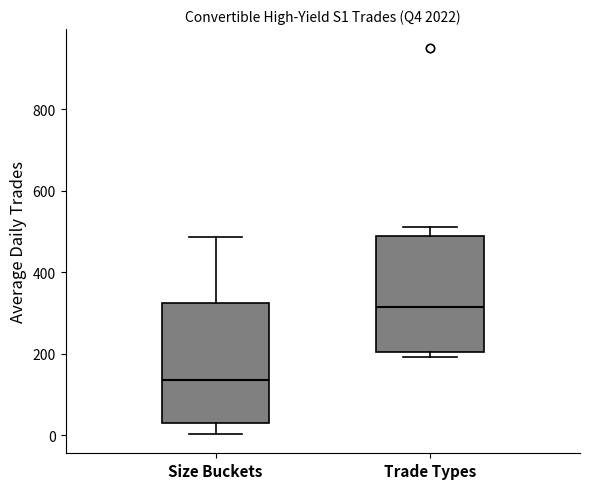

Reading left to right, transcribe this box plot: for each box, give where its median line is, the range the box spans, and where its two whiskers end, as read against the y-axis. The values are not printed on the chart, so give them approximately, as read against the axis.

Size Buckets: median 140, box 20 to 320, whiskers 0 to 480
Trade Types: median 320, box 200 to 480, whiskers 200 (just below the box's lower edge) to 520